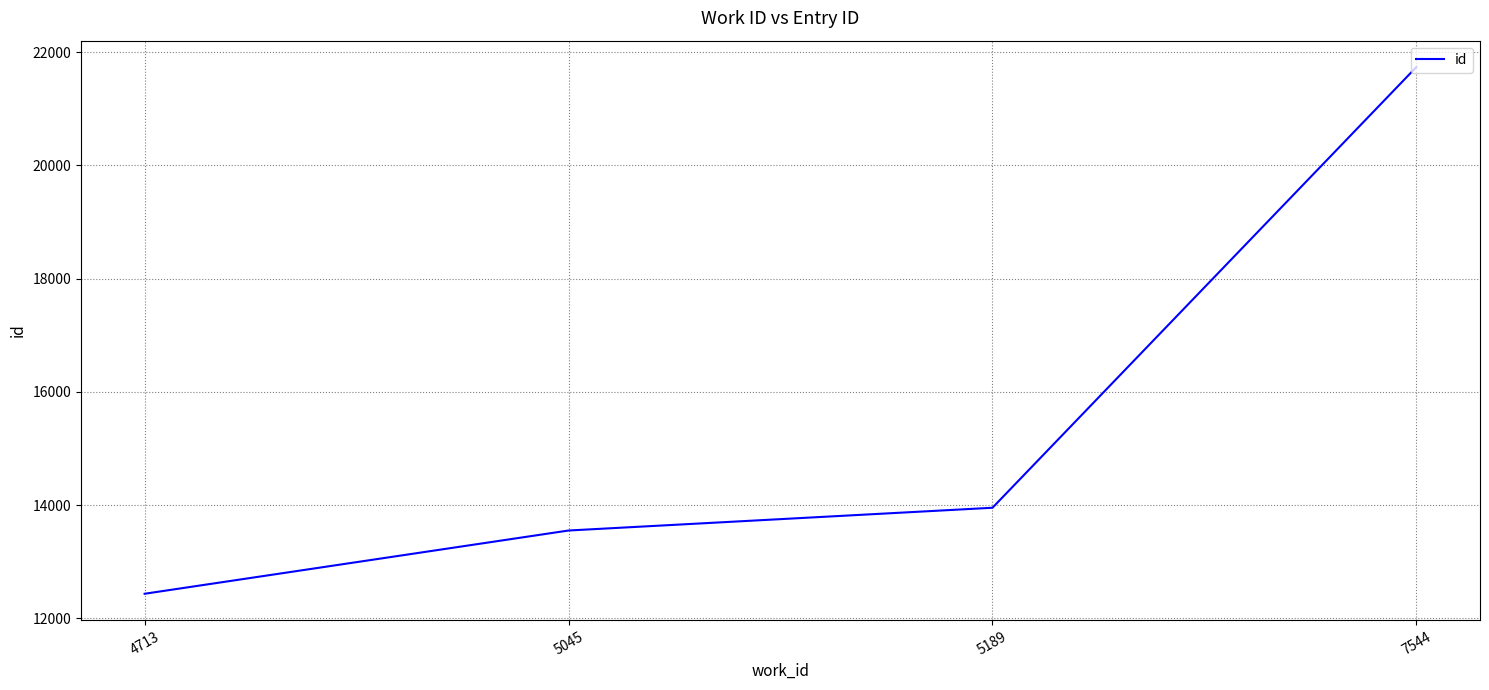

Reading left to right, what are all the values shown in this chart?

12434	13551	13953	21737